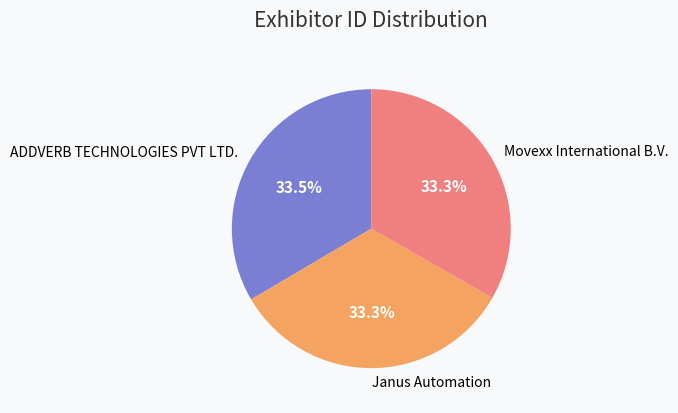

Do Movexx International B.V. and Janus Automation together represent more than half of the pie?

Yes